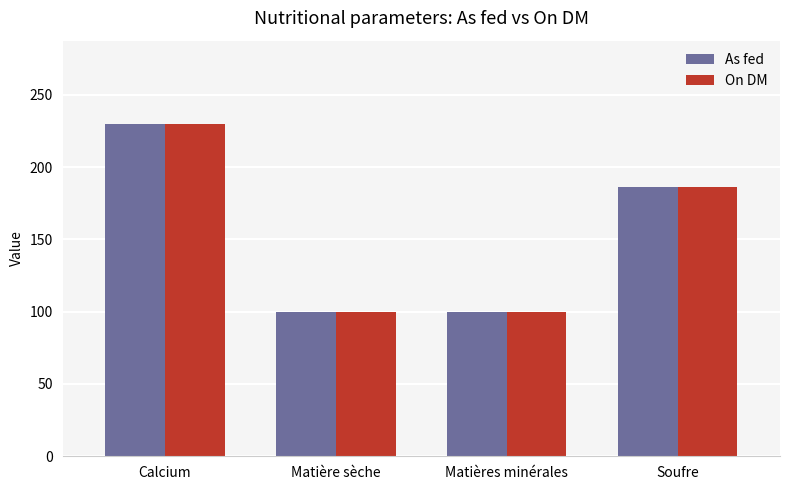

Reading left to right, what are all the values shown in this chart?

As fed: 230.0	99.9	99.9	186.0
On DM: 230.0	100.0	100.0	186.0